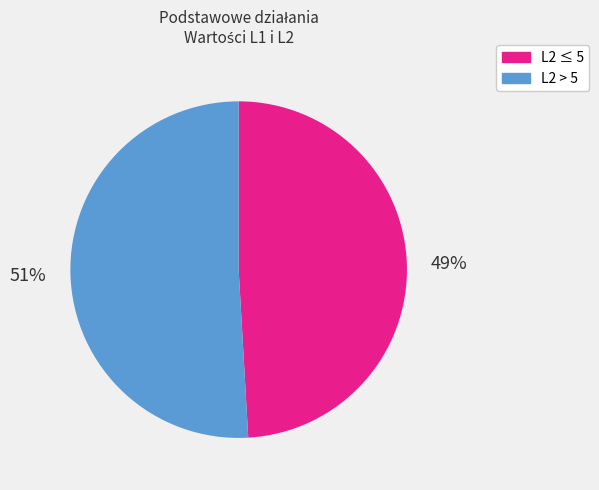

What is the largest slice in the pie chart?

L2 > 5